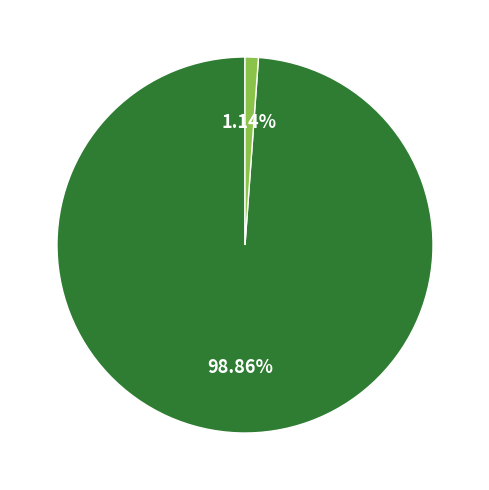

Does any single category account for the majority?

Yes